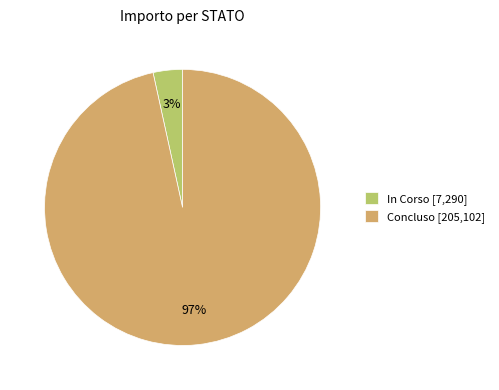

The Concluso [205,102] slice represents 97% of the pie. True or false?

True